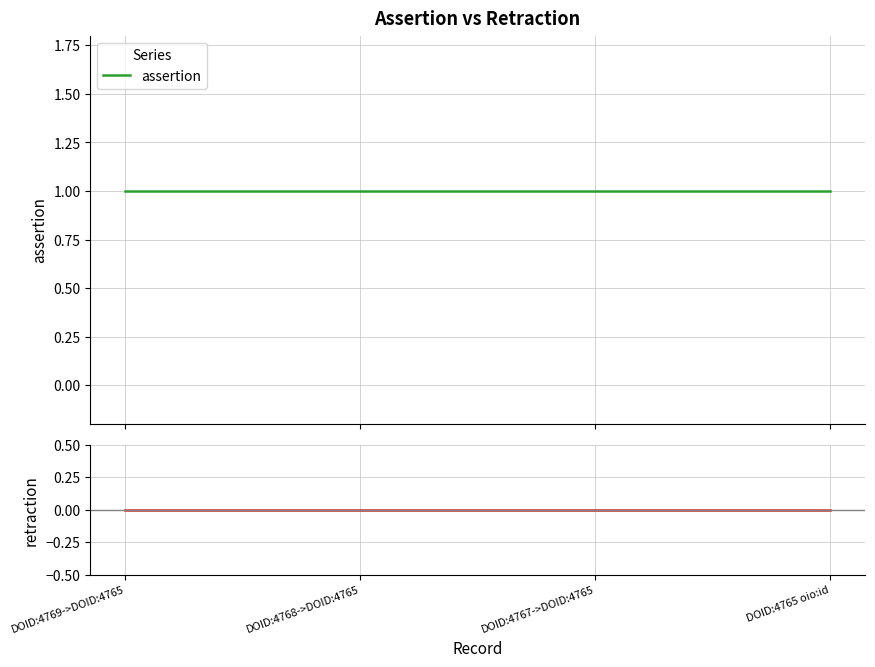

At DOID:4765 oio:id, list the series in order from smallest to largest.

retraction, assertion